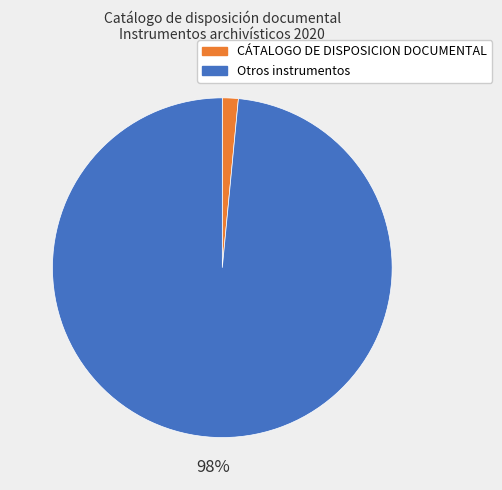

Is the sum of Otros instrumentos and CÁTALOGO DE DISPOSICION DOCUMENTAL greater than half?

Yes